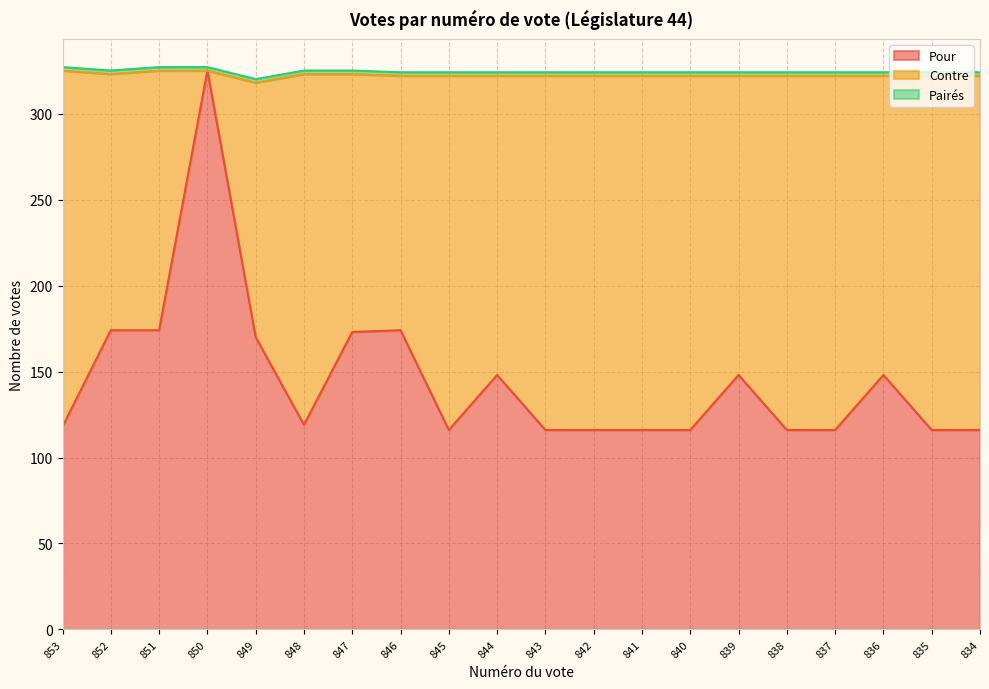

True or false: Pour and Pairés cross at least once.

False